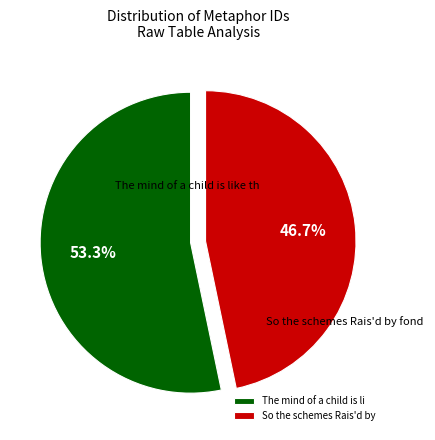

To the nearest percent, what is the difference between the largest and smallest slice percentages?

7%